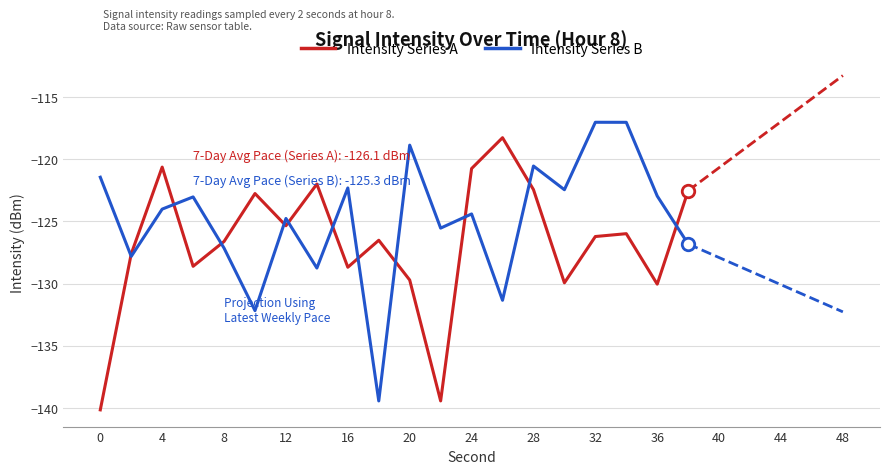

What is the minimum value for Intensity Series B?

-139.4